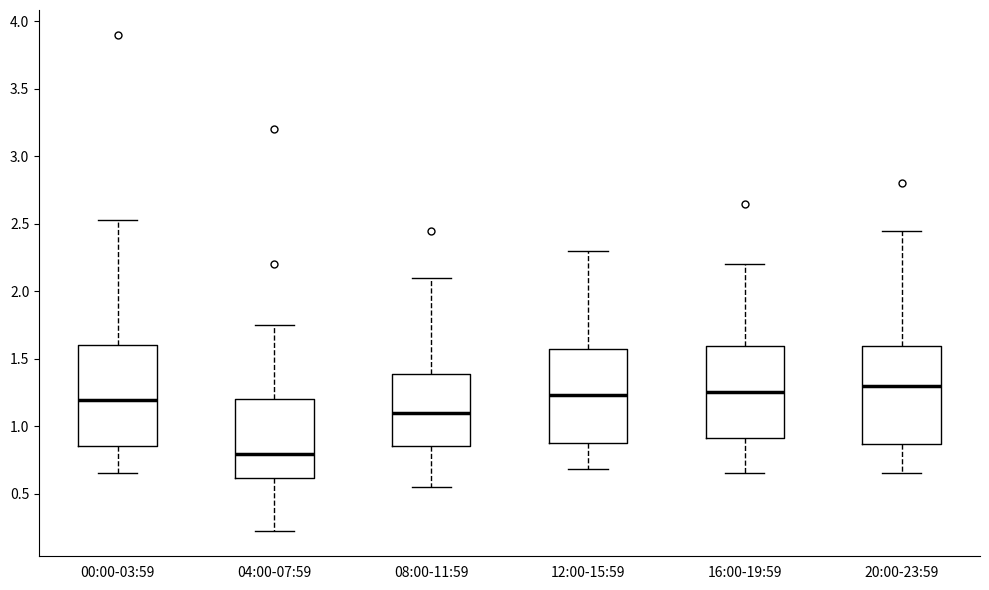

Reading left to right, transcribe this box plot: for each box, give where its median line is, the range the box spans, and where its two whiskers end, as read against the y-axis. The values are not printed on the chart, so give them approximately, as read against the axis.

00:00-03:59: median 1.20, box 0.85 to 1.60, whiskers 0.65 to 2.55
04:00-07:59: median 0.80, box 0.60 to 1.20, whiskers 0.20 to 1.75
08:00-11:59: median 1.10, box 0.85 to 1.40, whiskers 0.55 to 2.10
12:00-15:59: median 1.25, box 0.85 to 1.60, whiskers 0.70 to 2.30
16:00-19:59: median 1.25, box 0.90 to 1.60, whiskers 0.65 to 2.20
20:00-23:59: median 1.30, box 0.85 to 1.60, whiskers 0.65 to 2.45